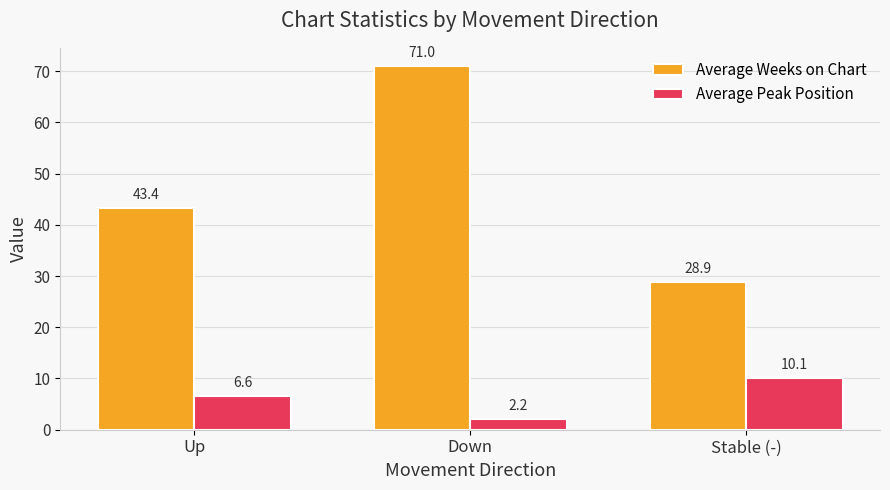

What is the label of the 2nd bar from the right?

Down